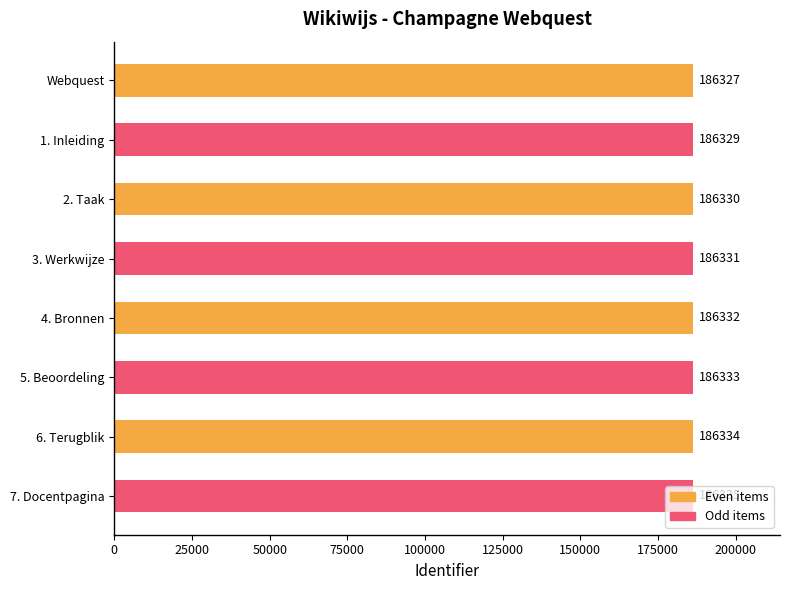

List the labels in order of value, smallest first.

Webquest, 1. Inleiding, 2. Taak, 3. Werkwijze, 4. Bronnen, 5. Beoordeling, 6. Terugblik, 7. Docentpagina